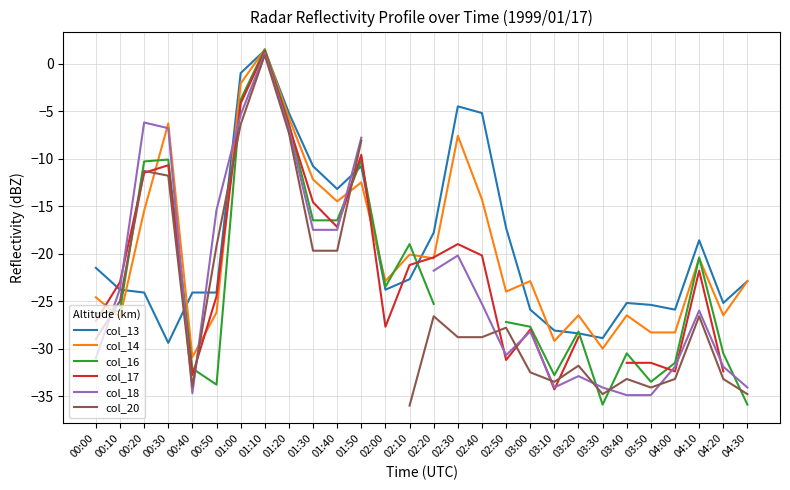

Rank the series at 00:50 from lowest to highest value.

col_16, col_14, col_17, col_13, col_20, col_18